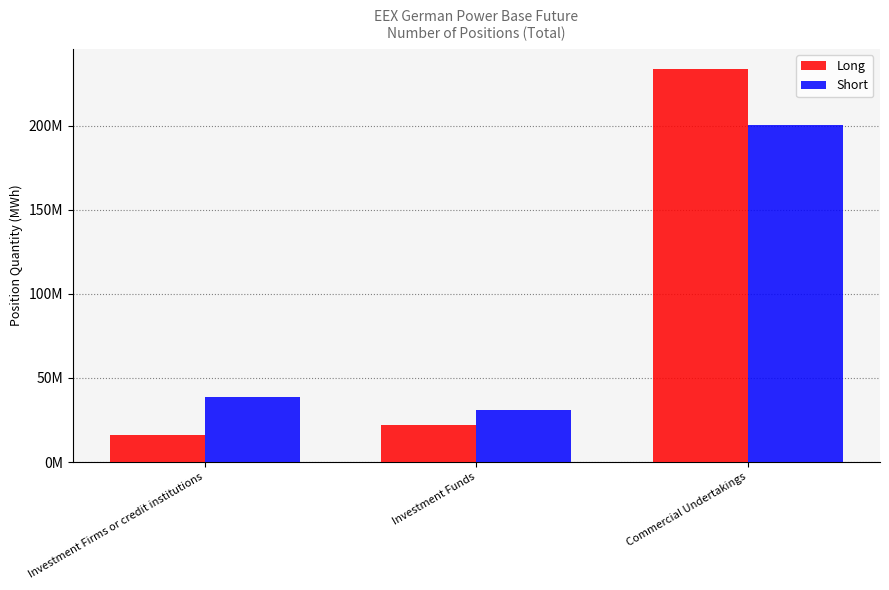

What are all the series names shown in the legend?

Long, Short